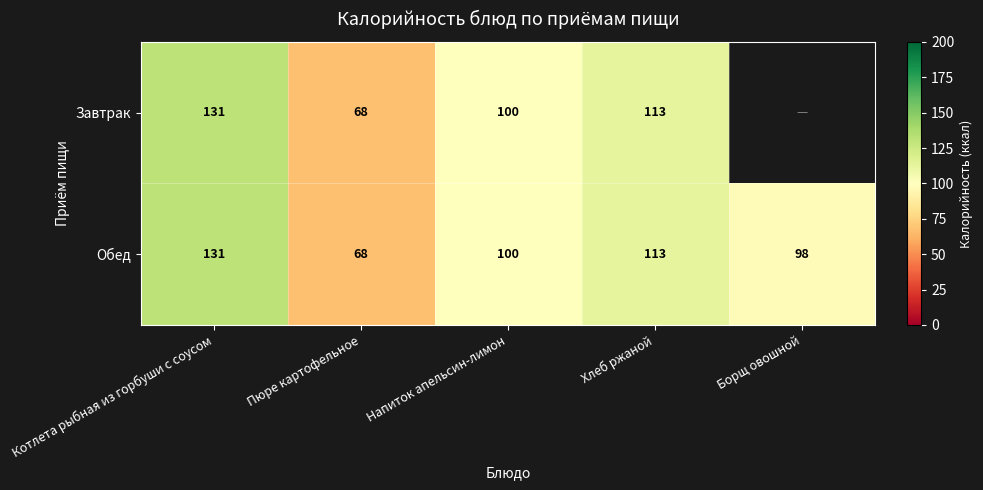

Is the value of Завтрак at Напиток апельсин-лимон greater than the value of Обед at Борщ овошной?

Yes